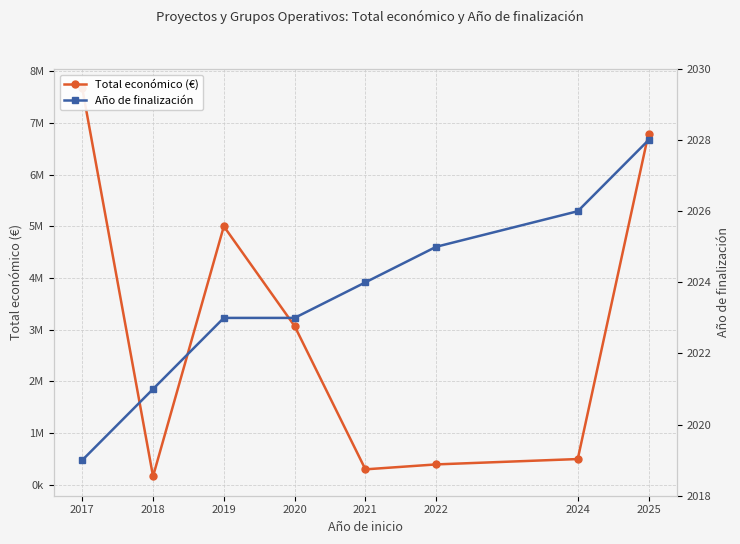

How many lines are shown in the chart?

2